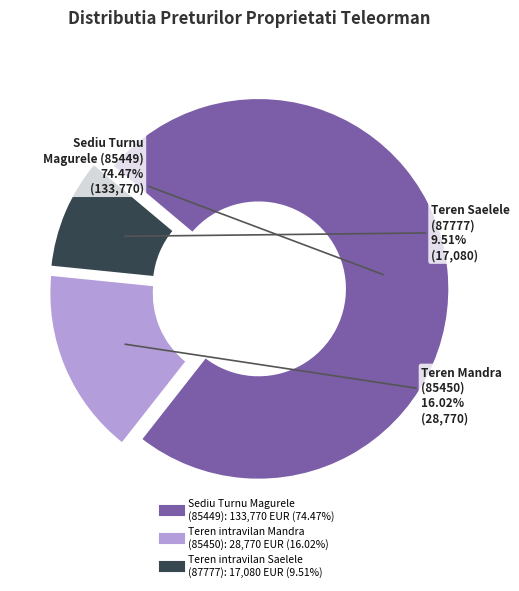

Do Teren intravilan Saelele (87777) and Teren intravilan Mandra (85450) together represent more than half of the pie?

No